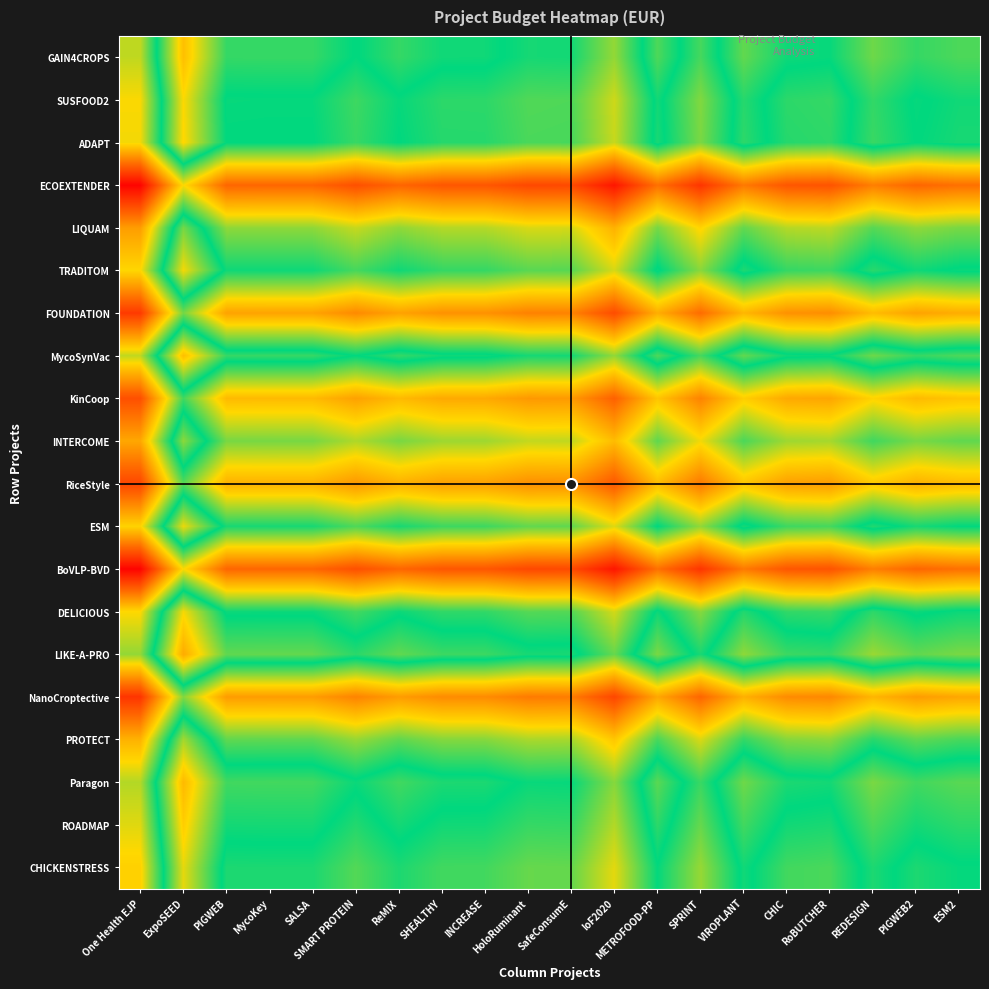

What is the minimum value shown in the chart?

-3.0